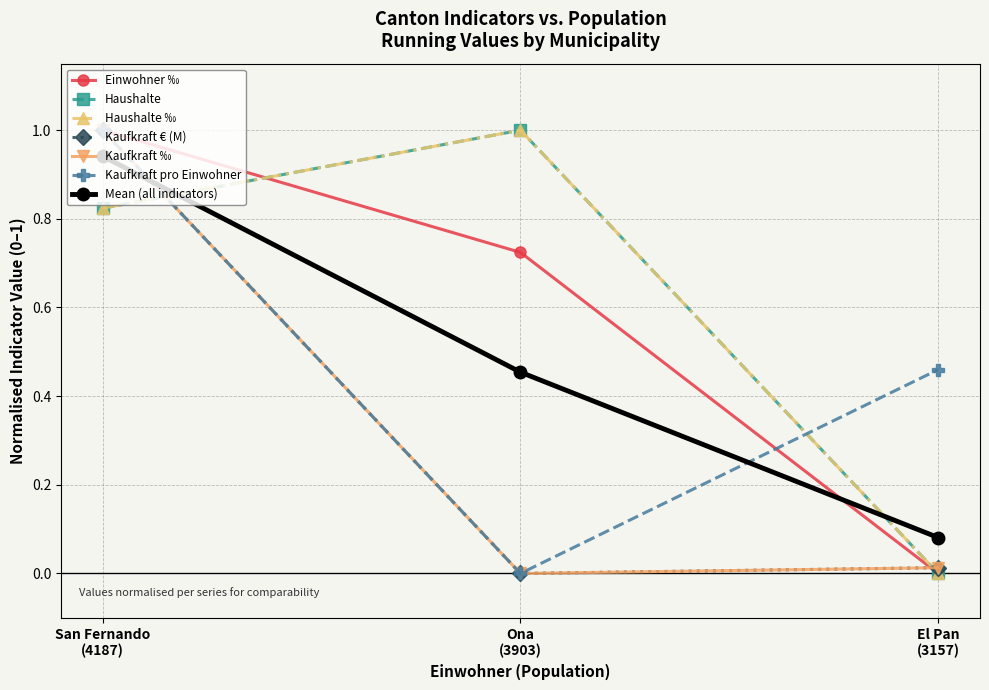

Does the chart have visible grid lines?

Yes